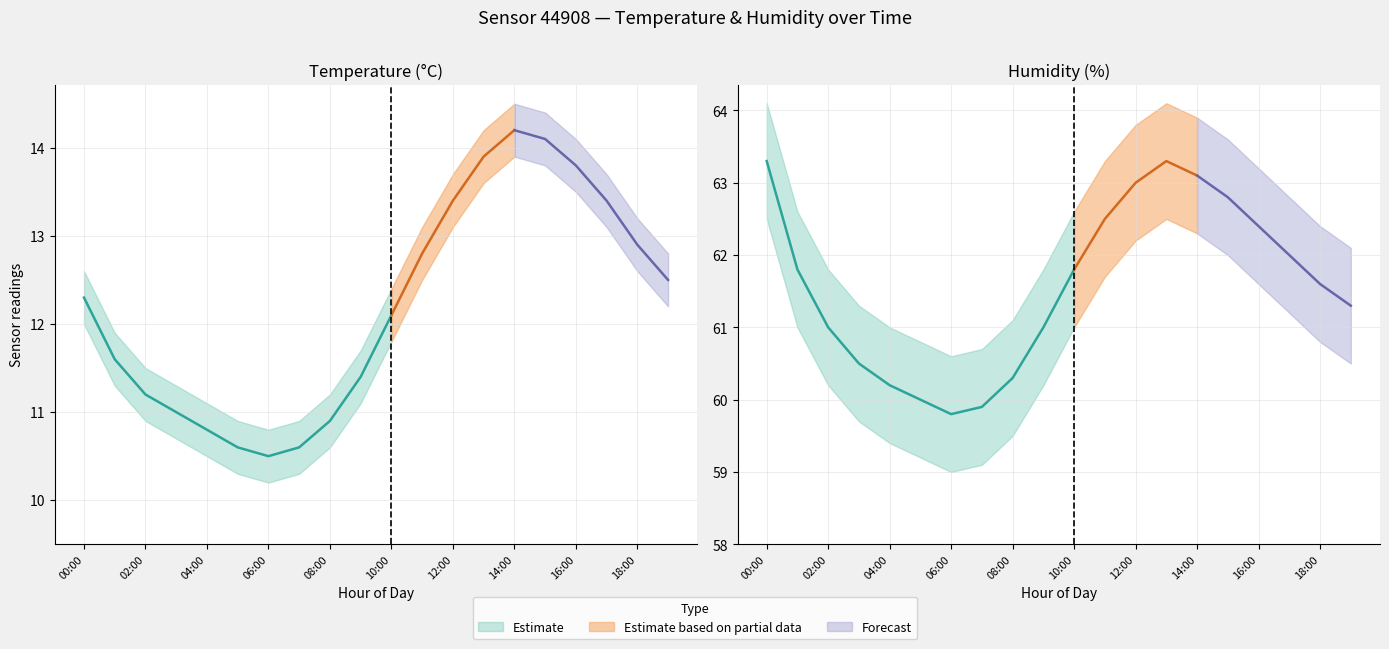

What is the difference between the highest and lowest values at 18:00?

49.8